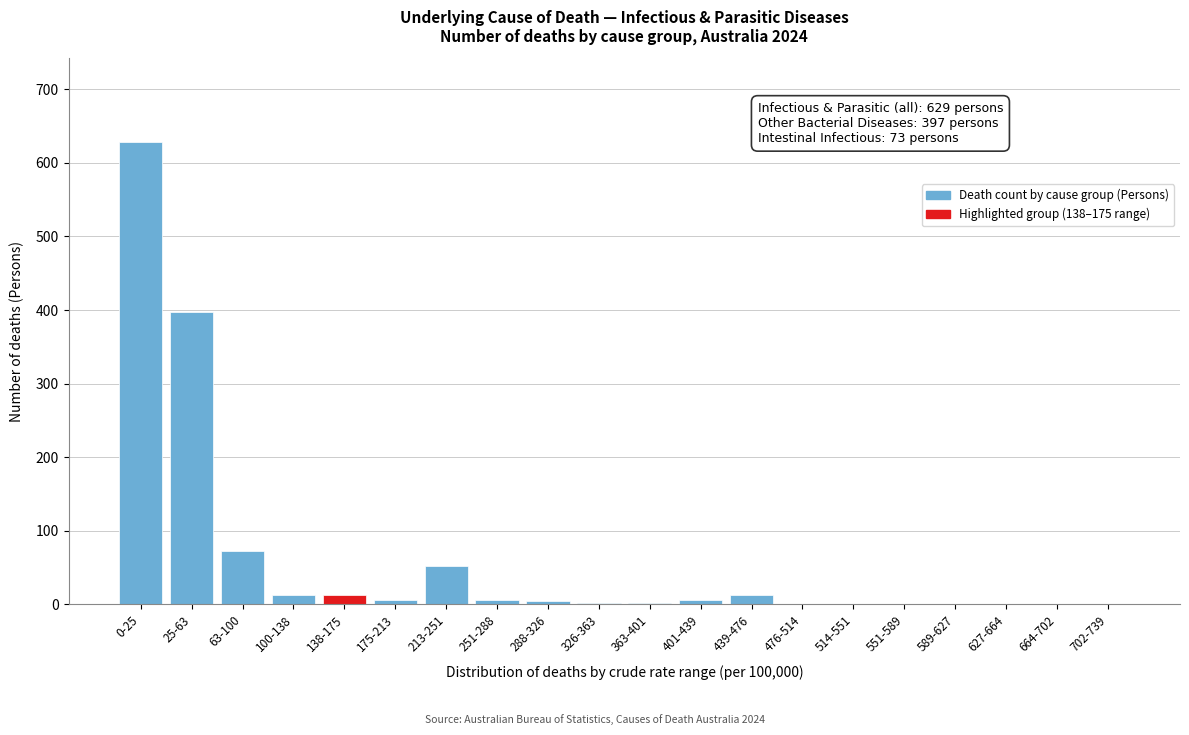

Is it true that the value at 476-514 is 0?

True